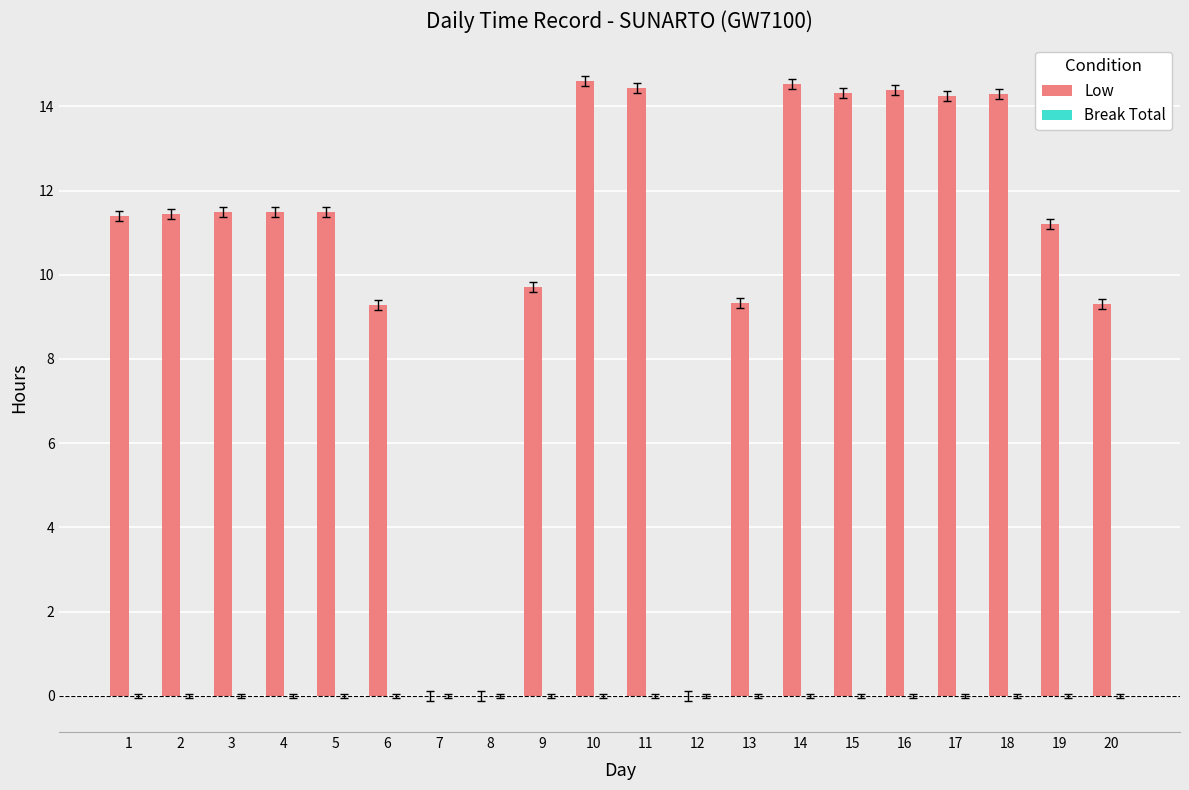

What is the maximum value shown in the chart?

14.6